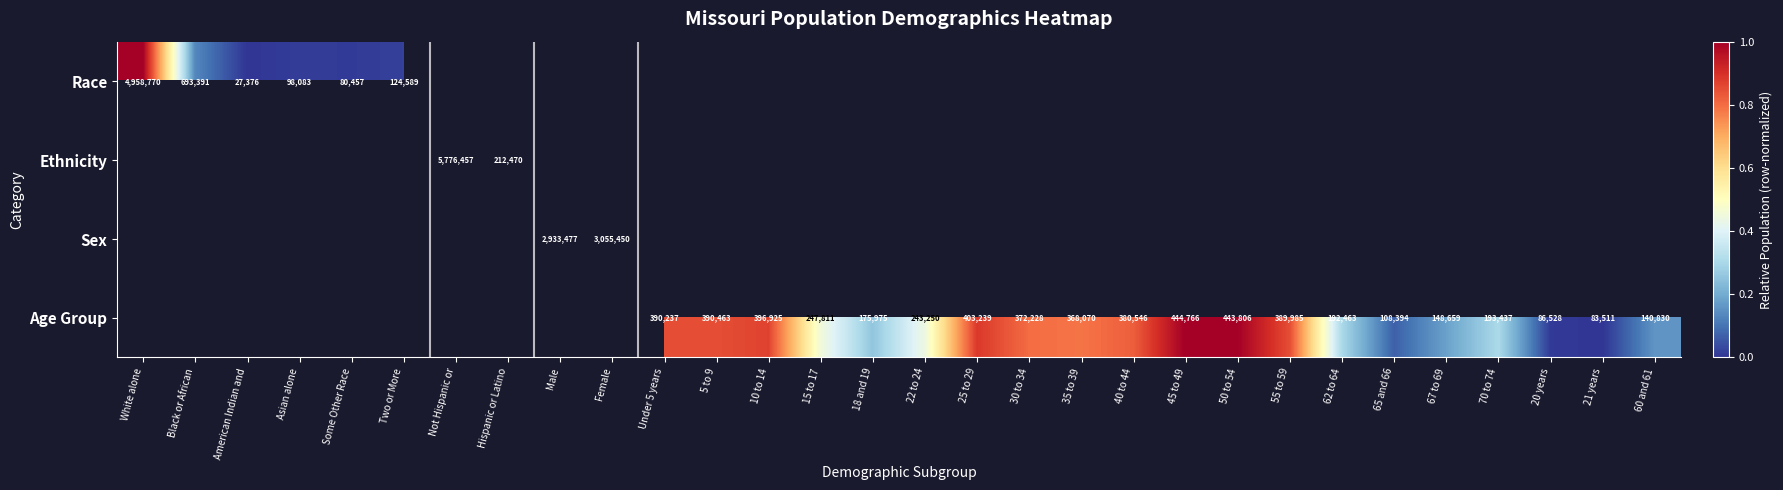

Is it true that Age Group equals 144655 at 65 and 66?

False